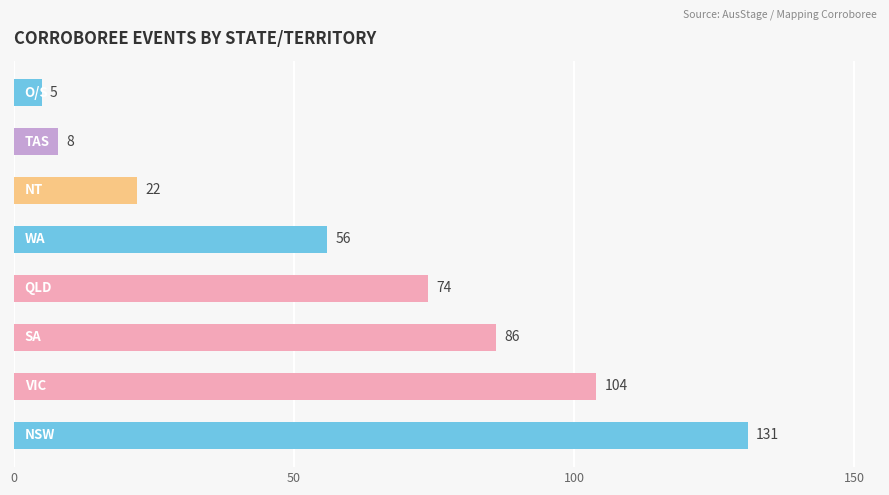

What is the minimum value shown in the chart?

5